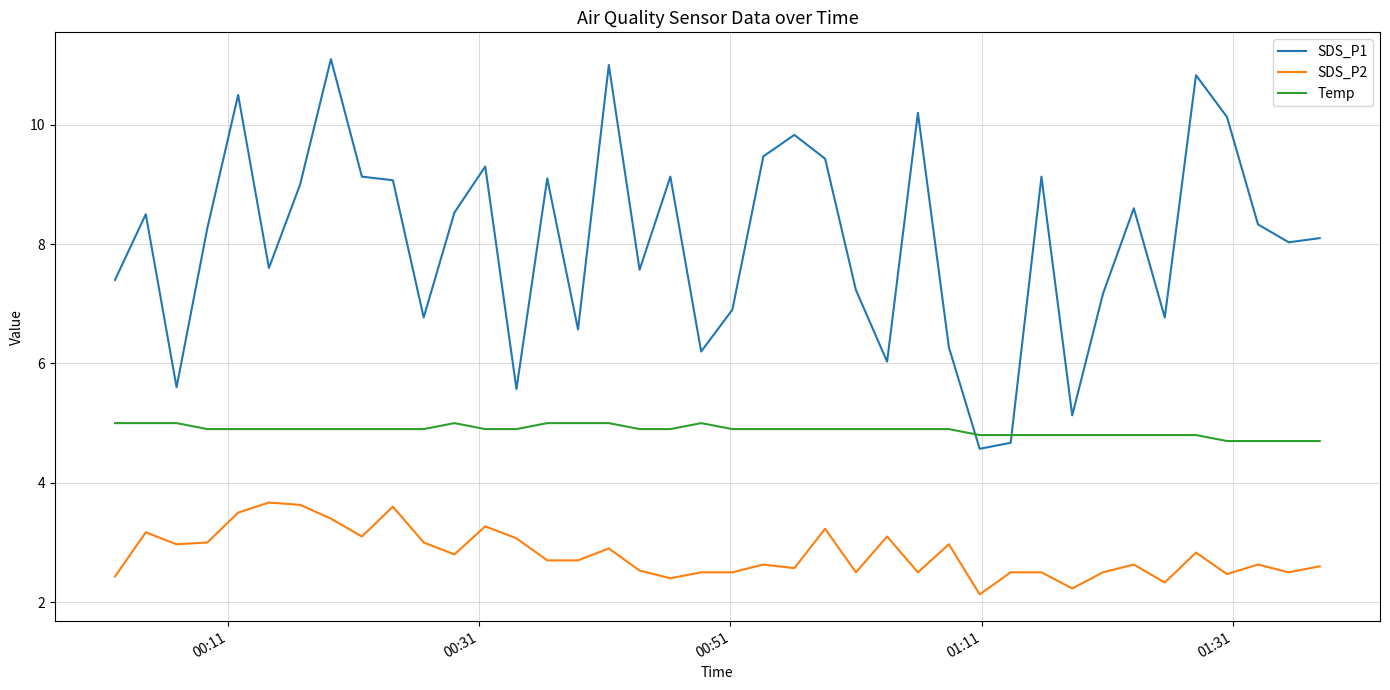

Is this an area chart (filled region under the line)?

No